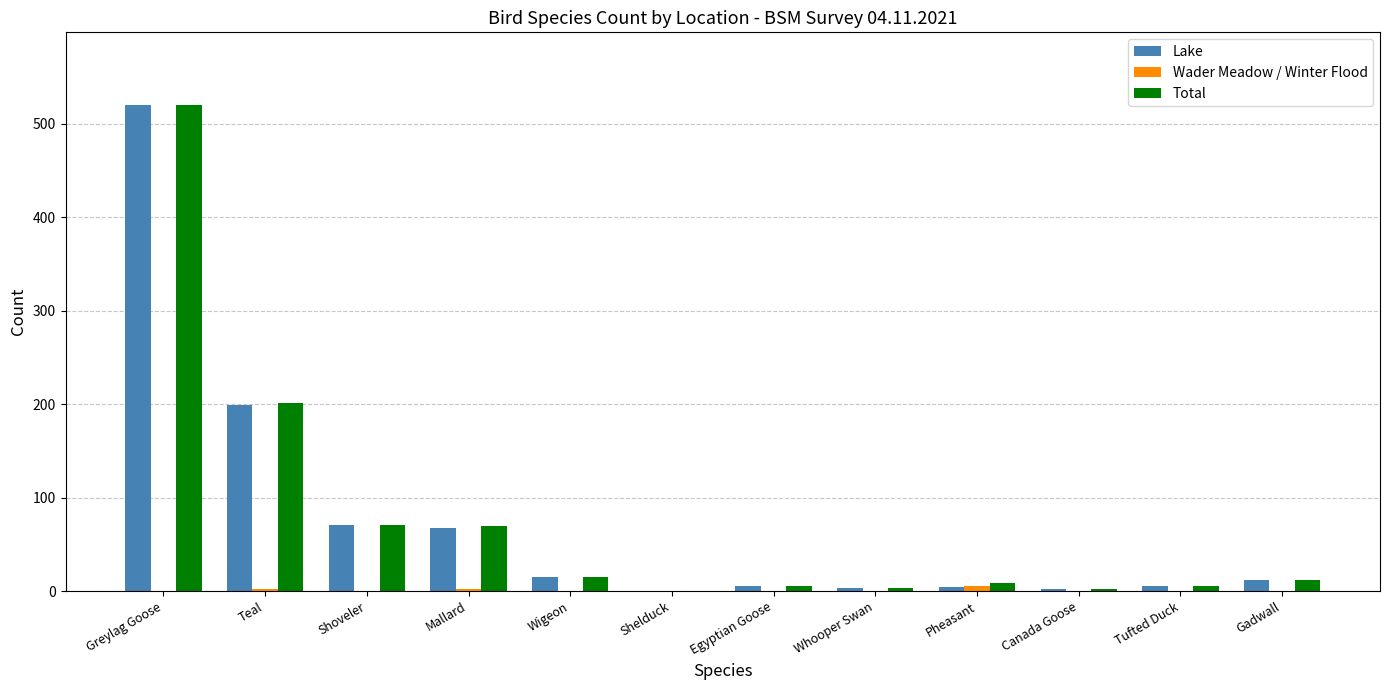

Which series changed the most between Teal and Egyptian Goose?

Total